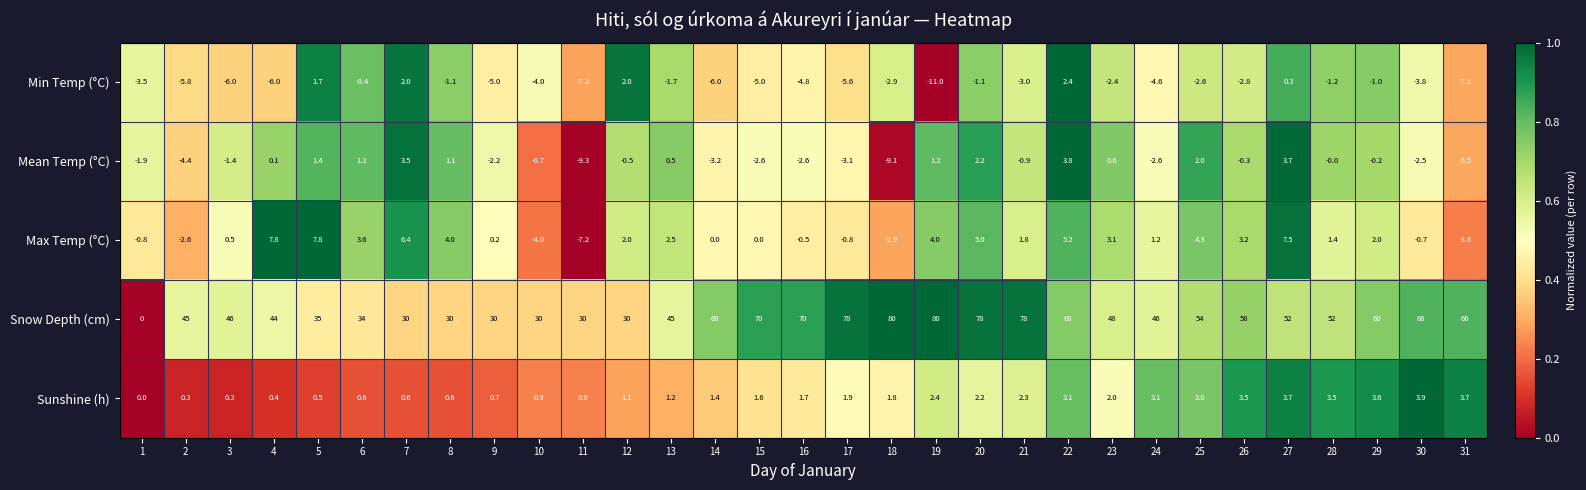

Is the value of Max Temp (°C) at 18 greater than the value of Snow Depth (cm) at 9?

No